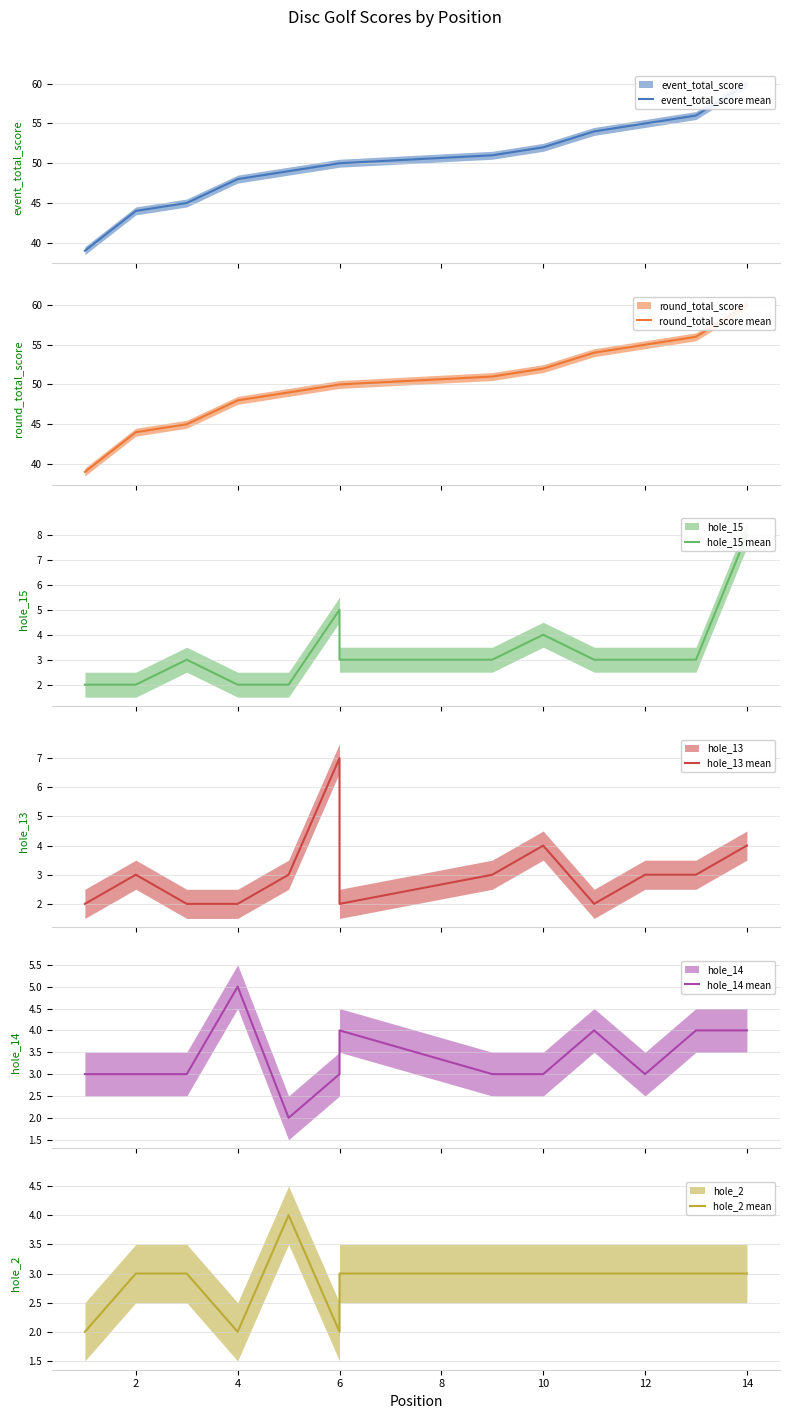

How many values in the hole_13 mean series are below 3?

5